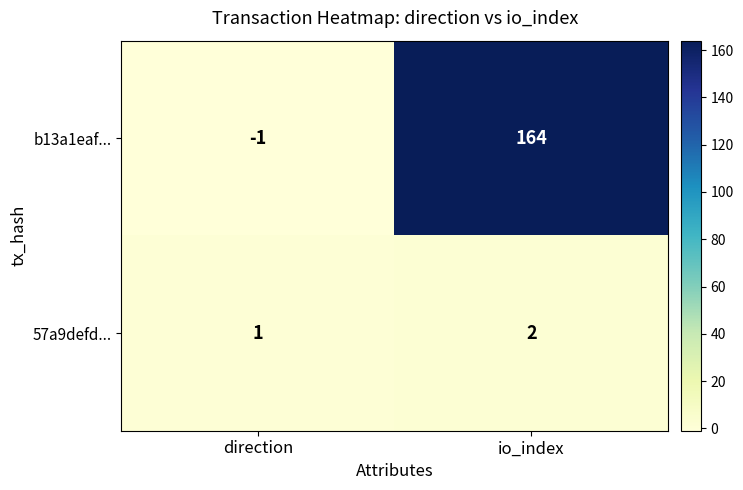

What is the average value of the b13a1eaf... series?

82